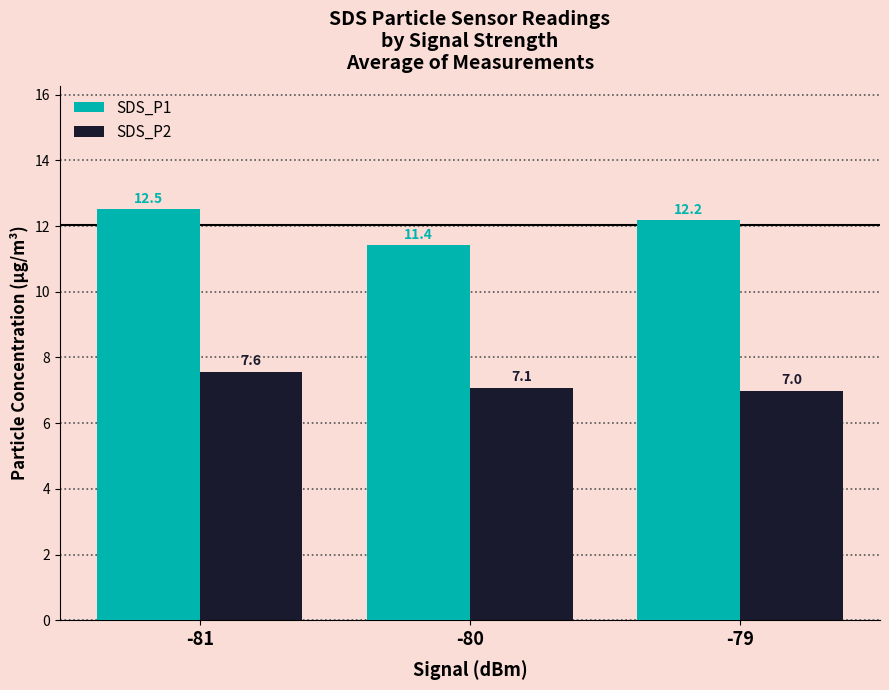

Rank the series by their average value, from lowest to highest.

SDS_P2, SDS_P1